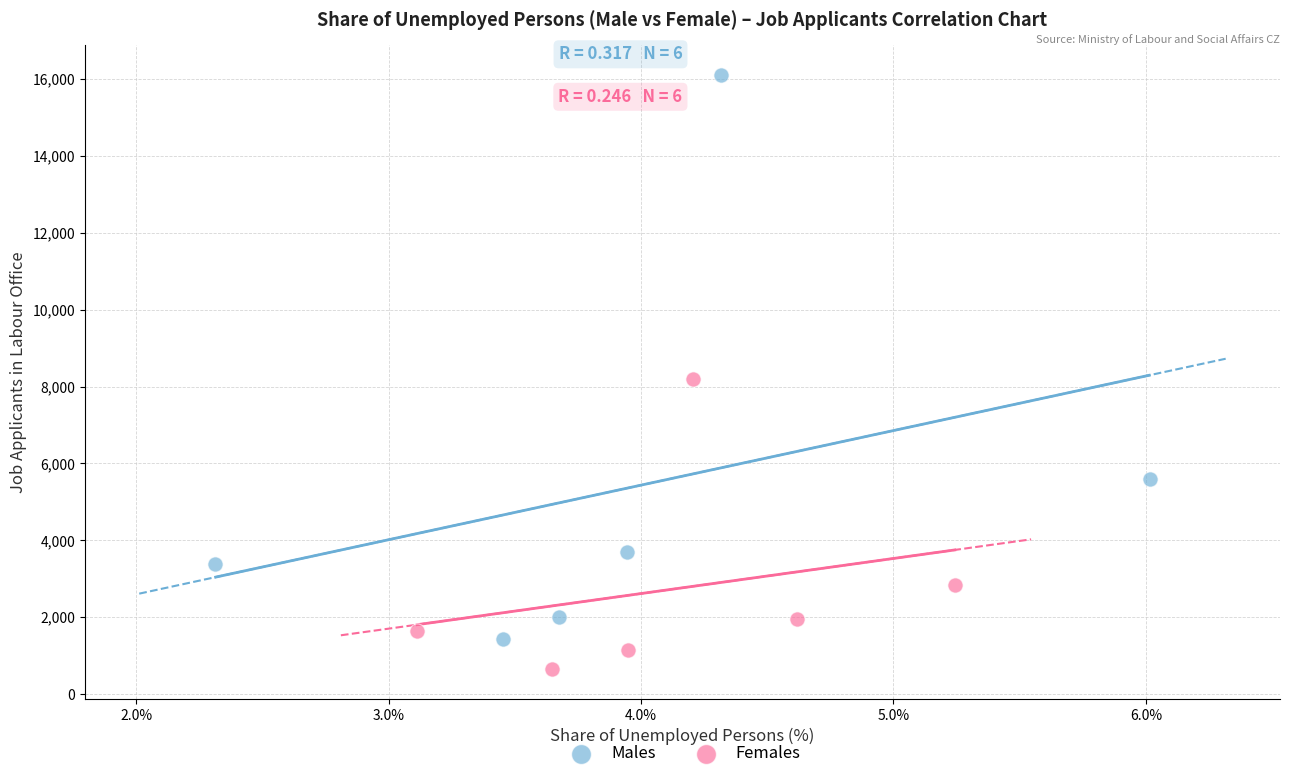

Which series has the largest Y range (max minus min)?

Males